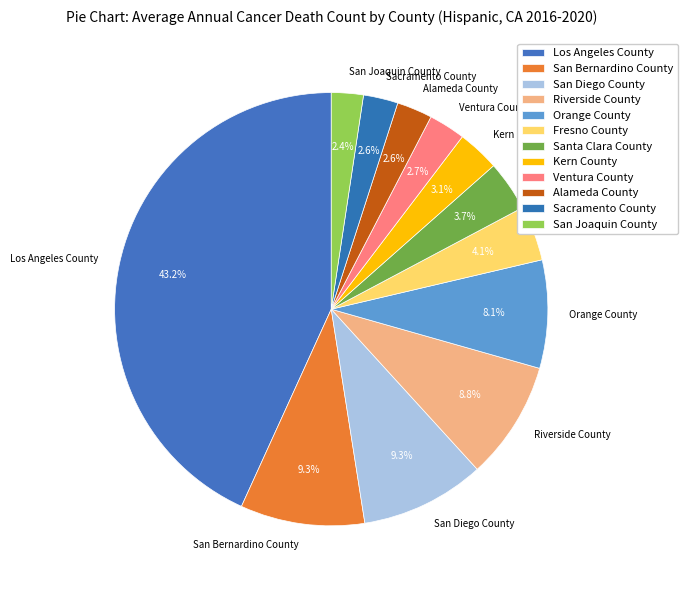

How many slices are in this pie chart?

12